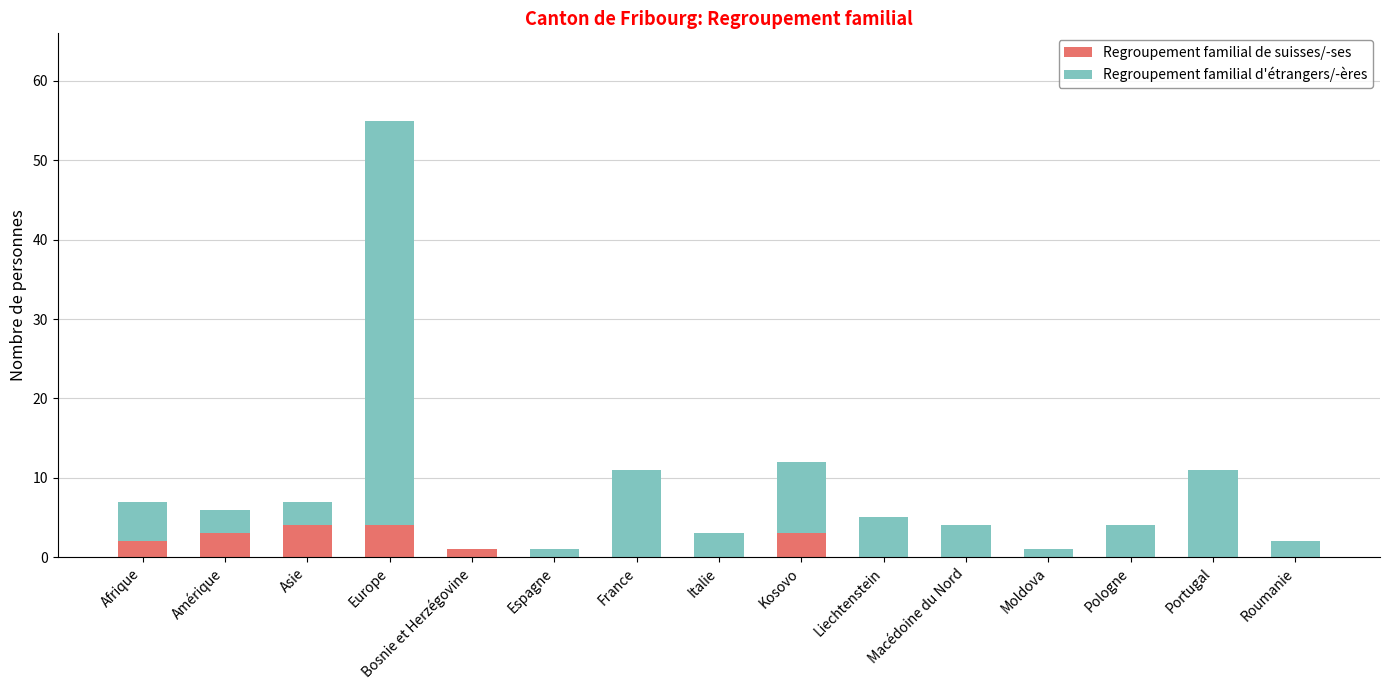

What is the sum of all Regroupement familial de suisses/-ses values?

17